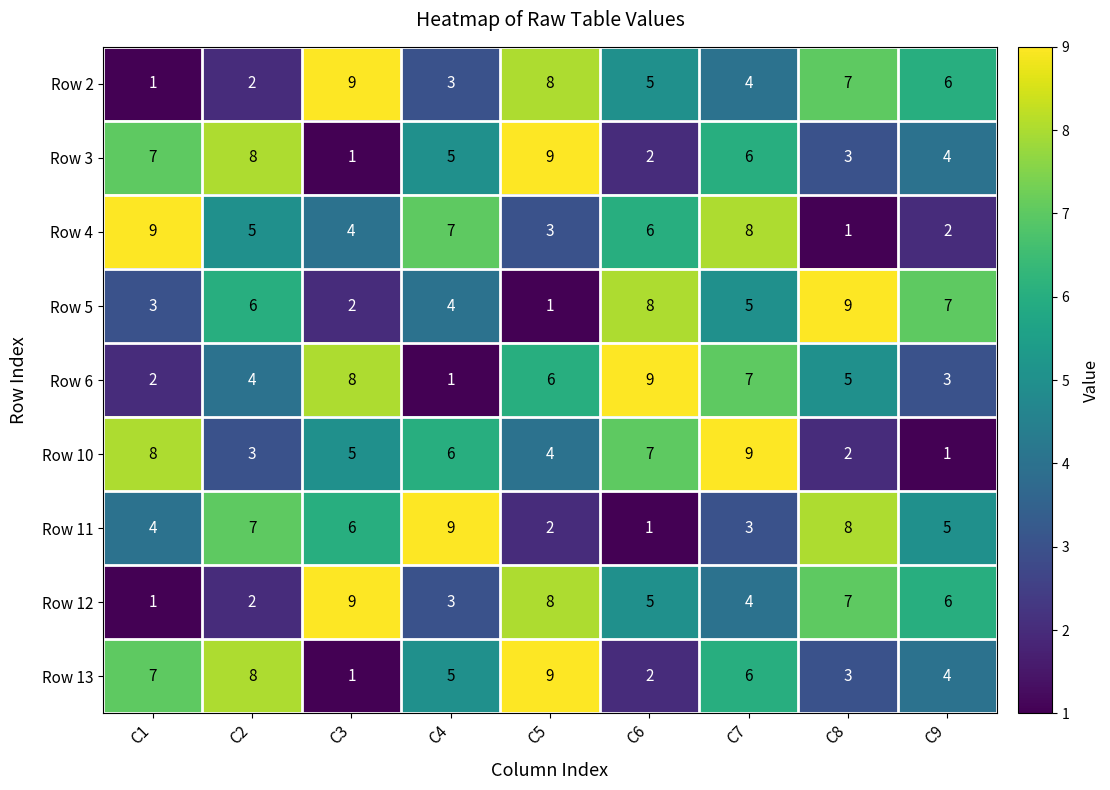

What is the average value of the Row 6 series?

5